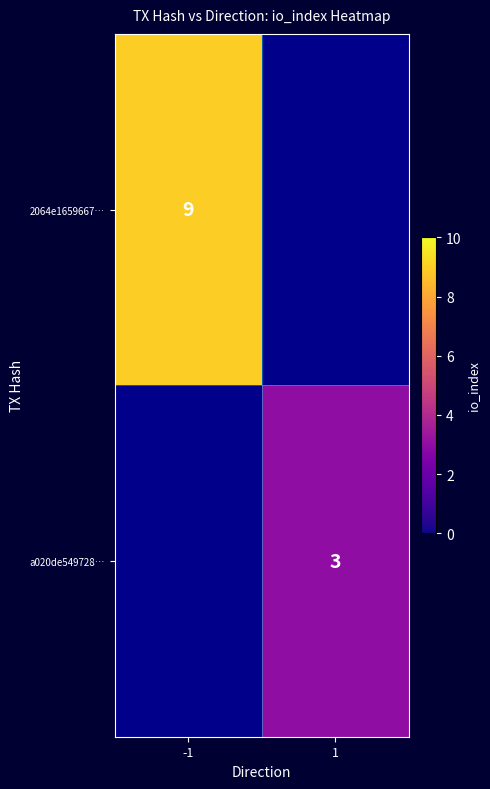

Is it true that 2064e1659667… equals 2 at -1?

False